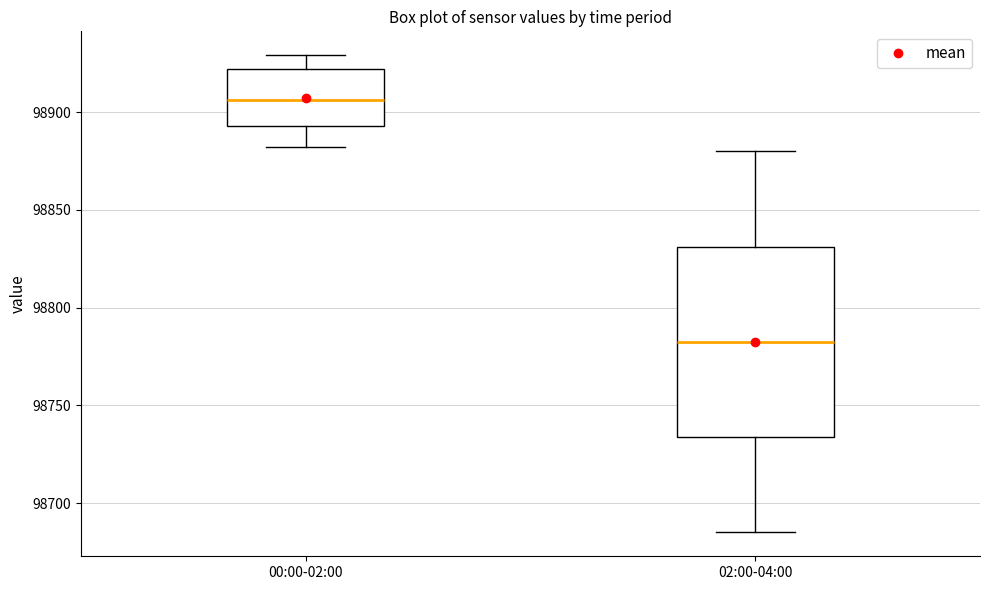

Comparing the boxes themselves (not the whiskers), which one is the tallest?

02:00-04:00